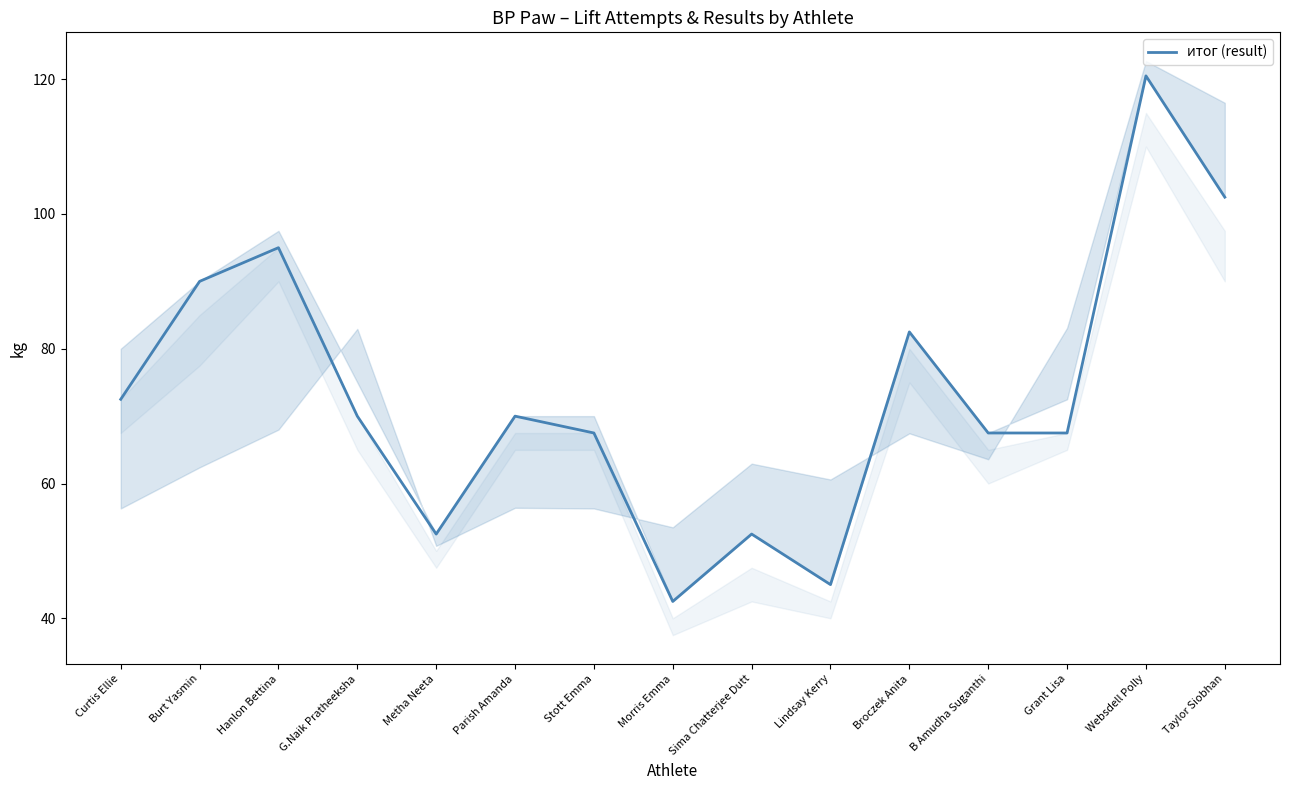

What is the ratio of the value at Broczek Anita to the value at Grant Lisa?

1.2